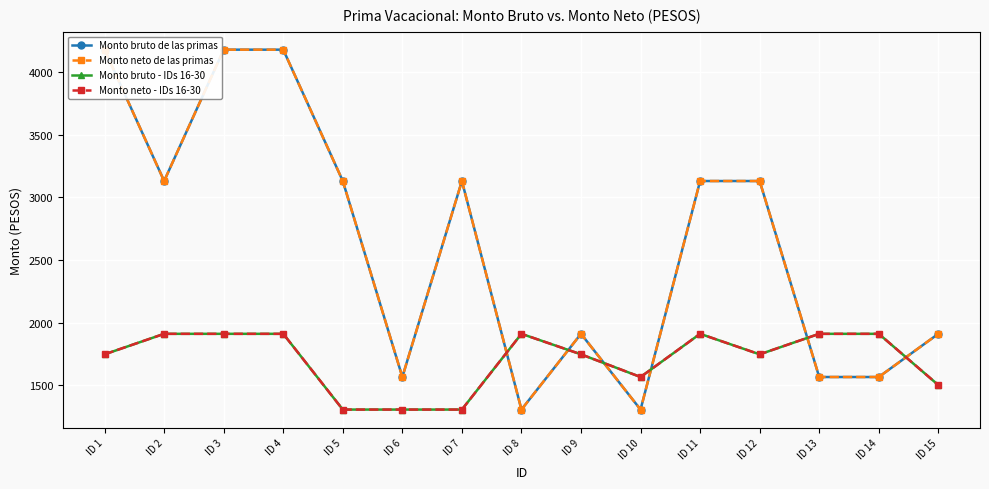

Which category has the lowest value across all series?

ID 8